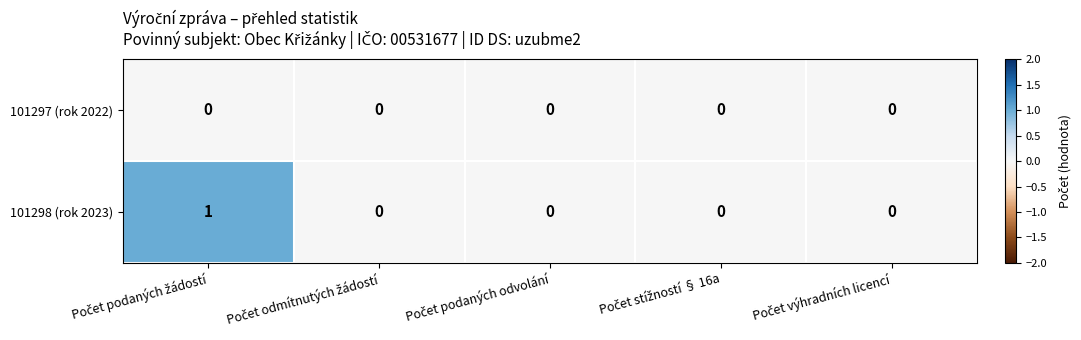

Which series has the widest spread of values?

101298 (rok 2023)